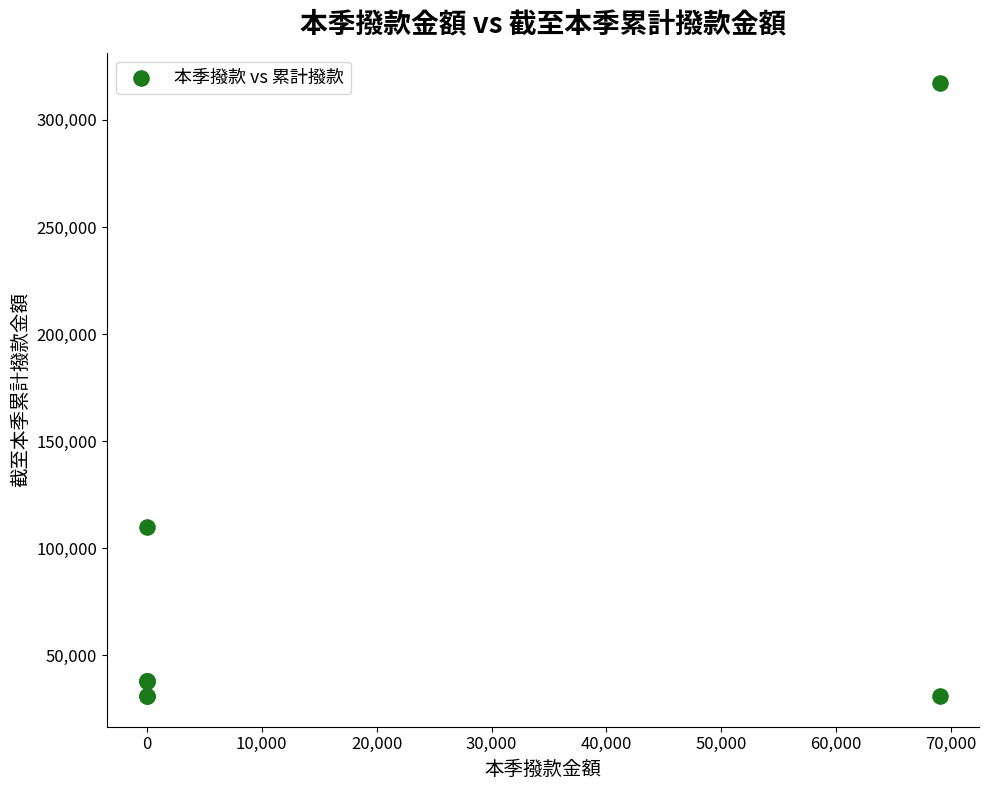

What Y value in the scatter plot is closest to 174000?

110000